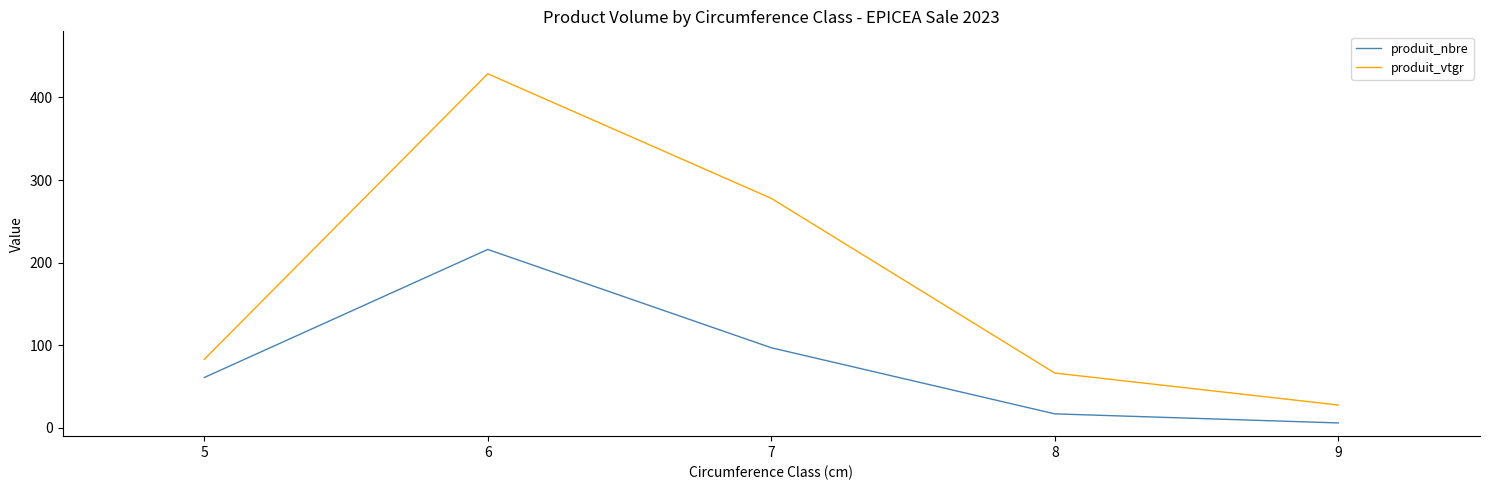

List the series in order of their peak value, highest first.

produit_vtgr, produit_nbre